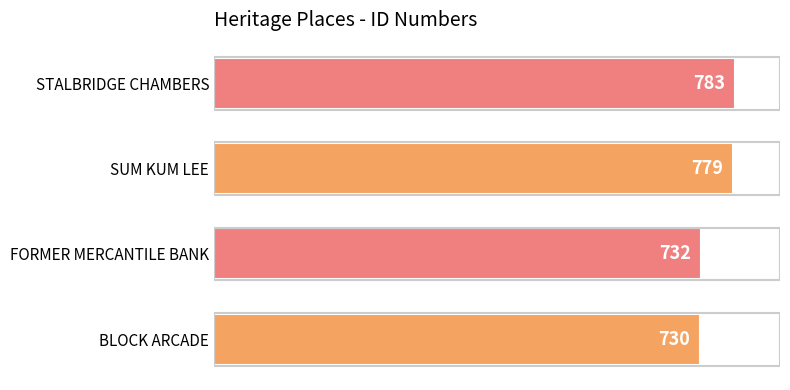

What is the smallest value displayed?

730